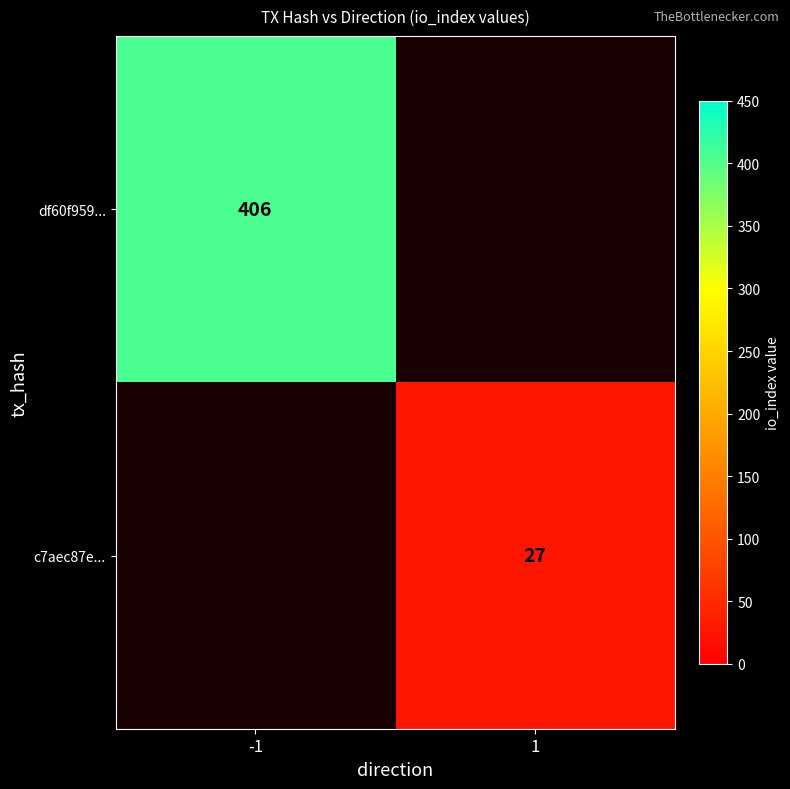

The df60f959... series shows 717 at -1. True or false?

False